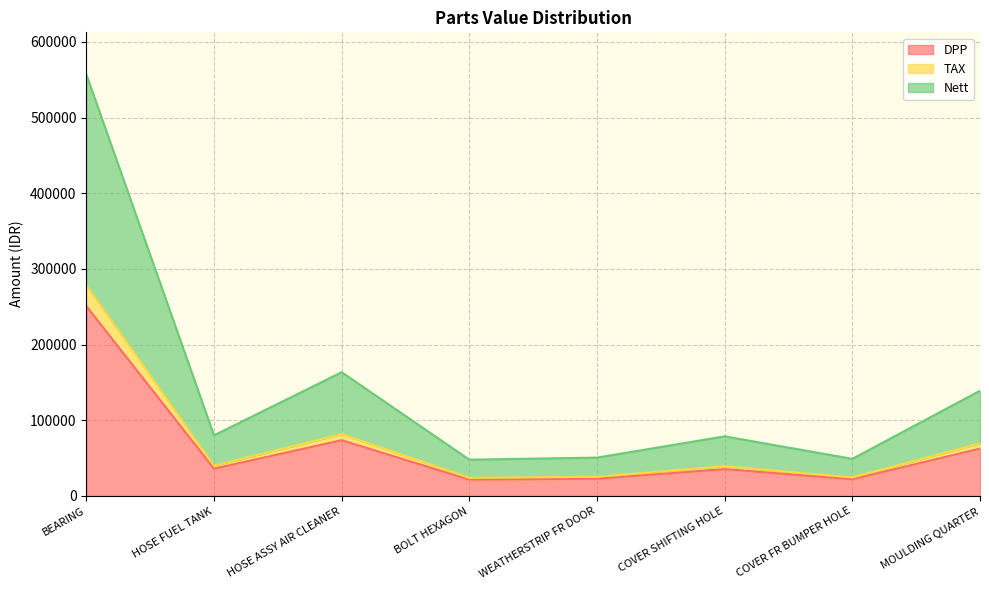

What is the greatest value displayed?

556996